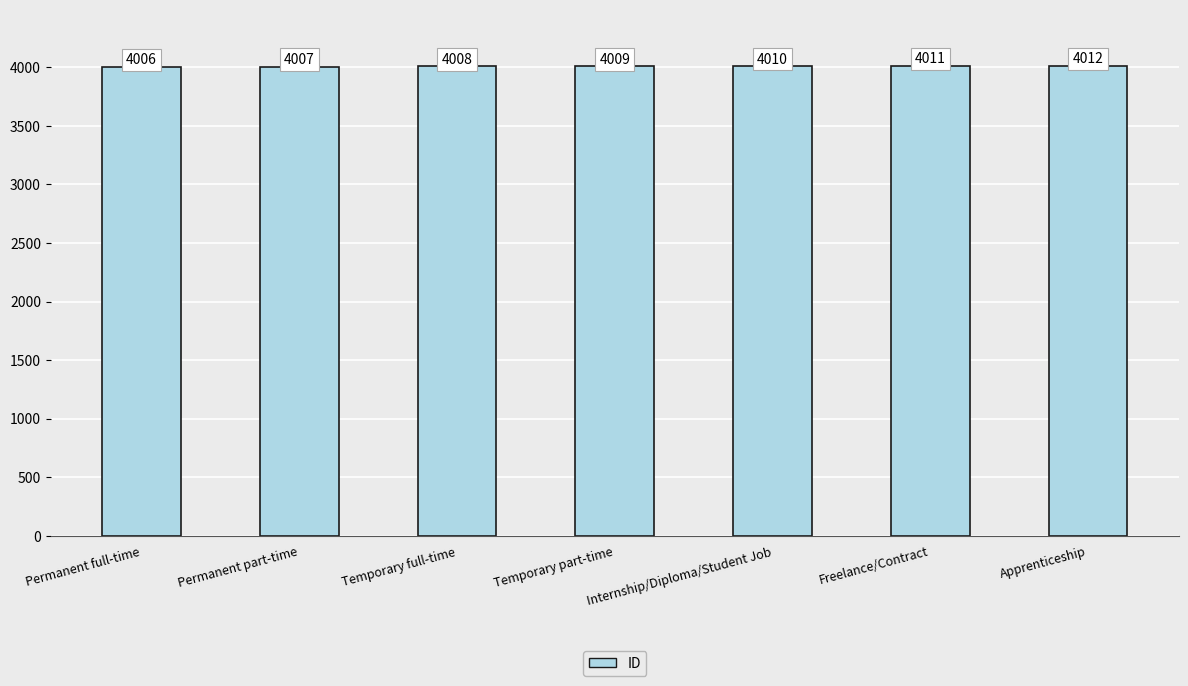

Which label corresponds to the smallest value in the chart?

Permanent full-time